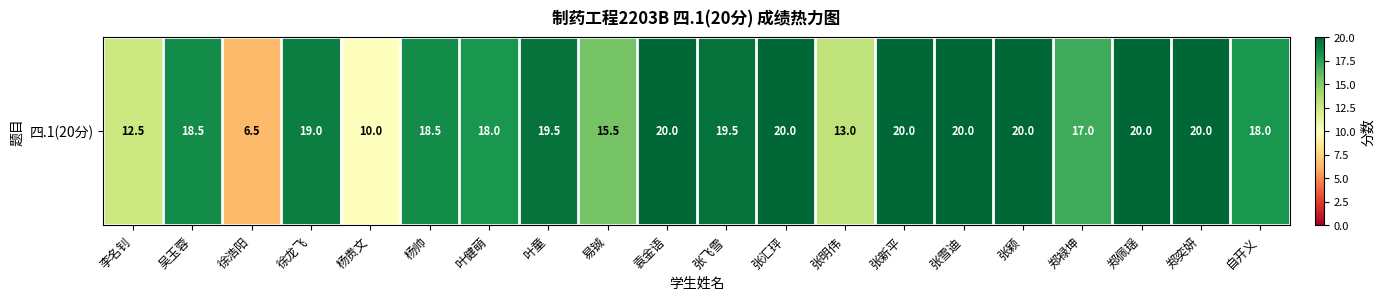

What is the change in value from 吴玉蓉 to 郑佩瑶?

+1.5